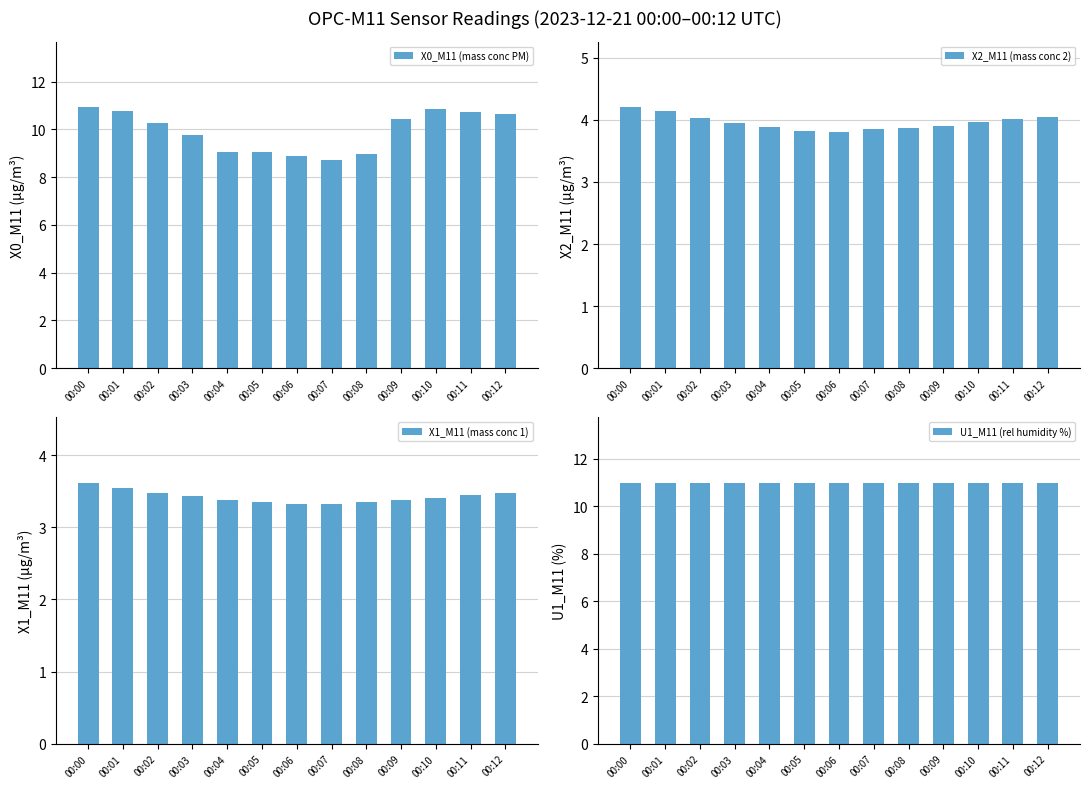

The value of U1_M11 (rel humidity %) at 00:09 is 11.0. True or false?

True